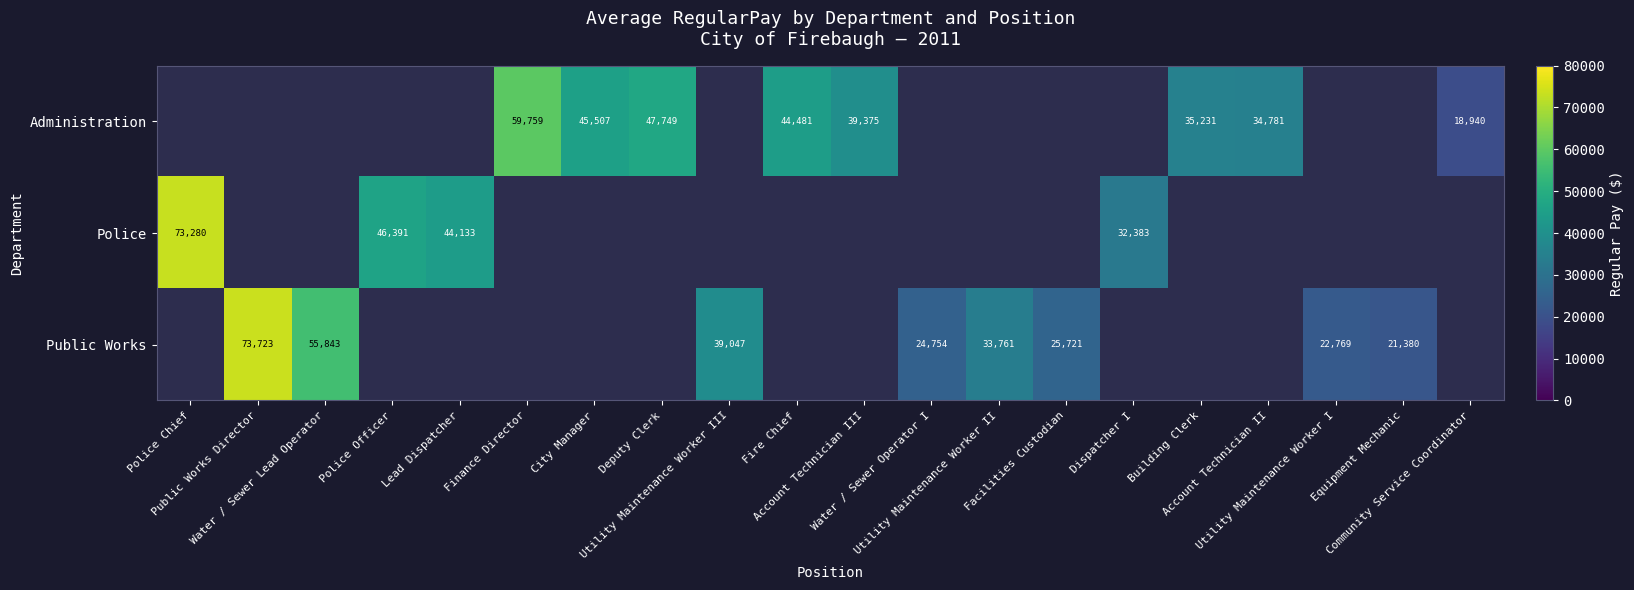

Which category has the lowest value in the Police series?

Dispatcher I